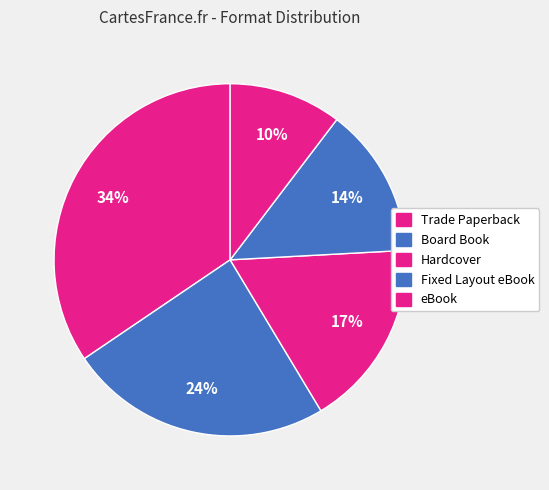

What is the smallest slice in the pie chart?

eBook